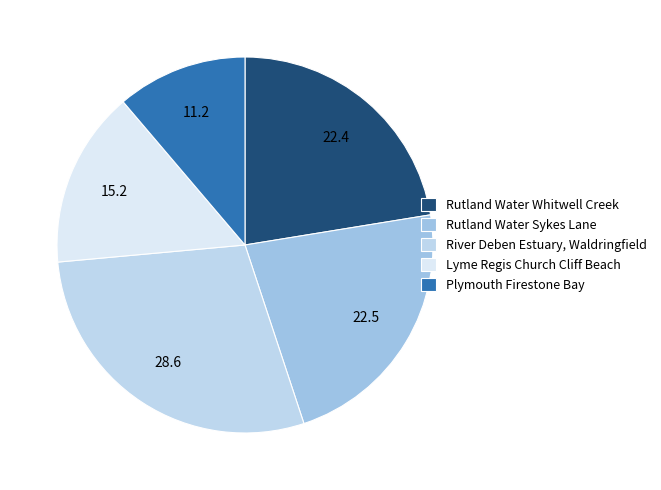

Which slice is the smallest?

Plymouth Firestone Bay